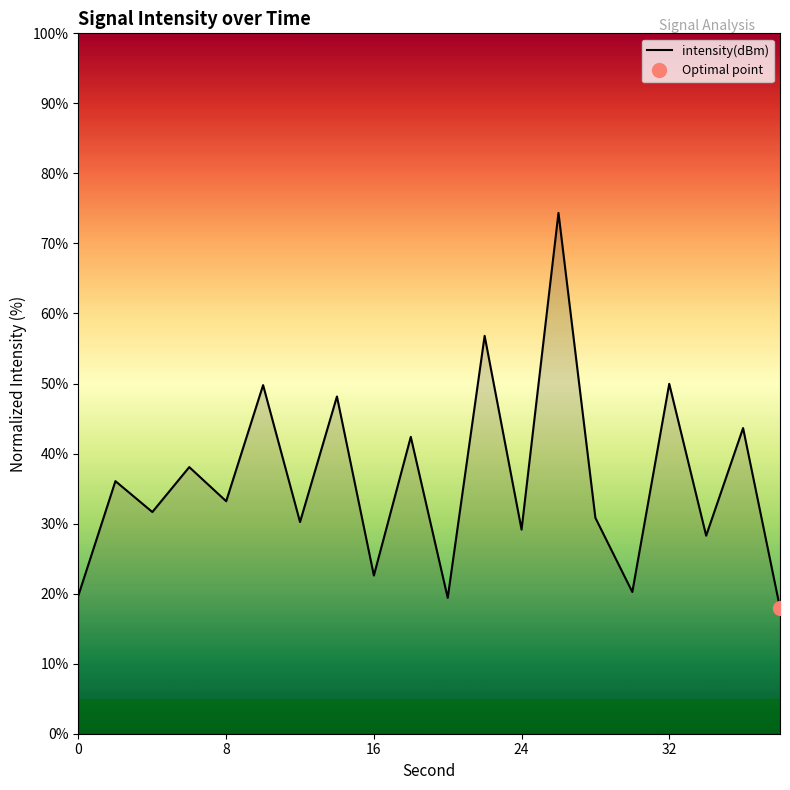

True or false: intensity(dBm) has a value of 19.8 at 0.

True